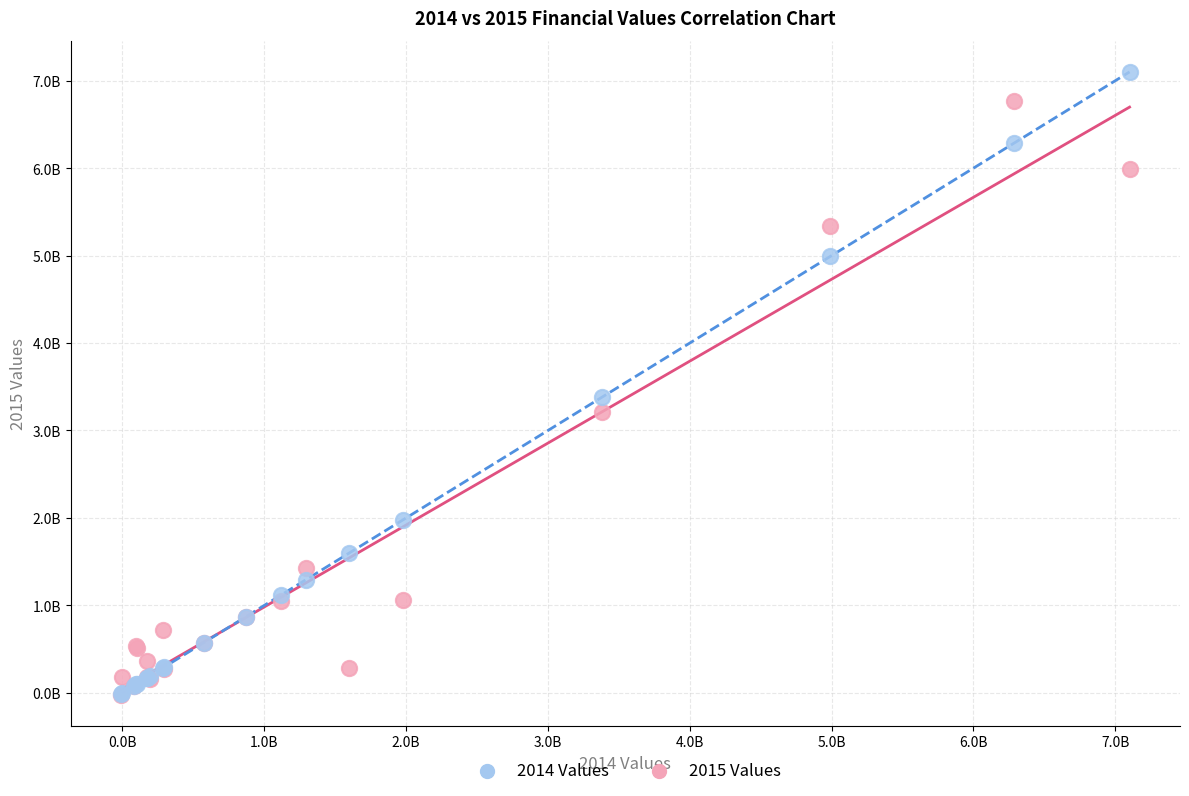

What are all the series names shown in the legend?

2014 Values, 2015 Values